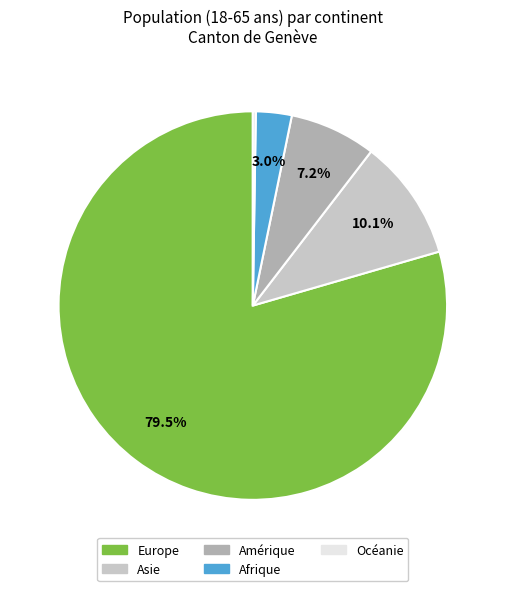

Which has a higher value, Europe or Asie?

Europe